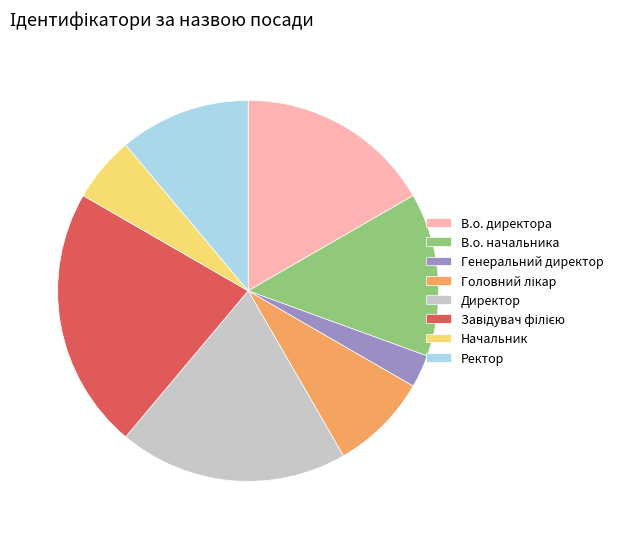

True or false: В.о. начальника accounts for 14% of the total.

True